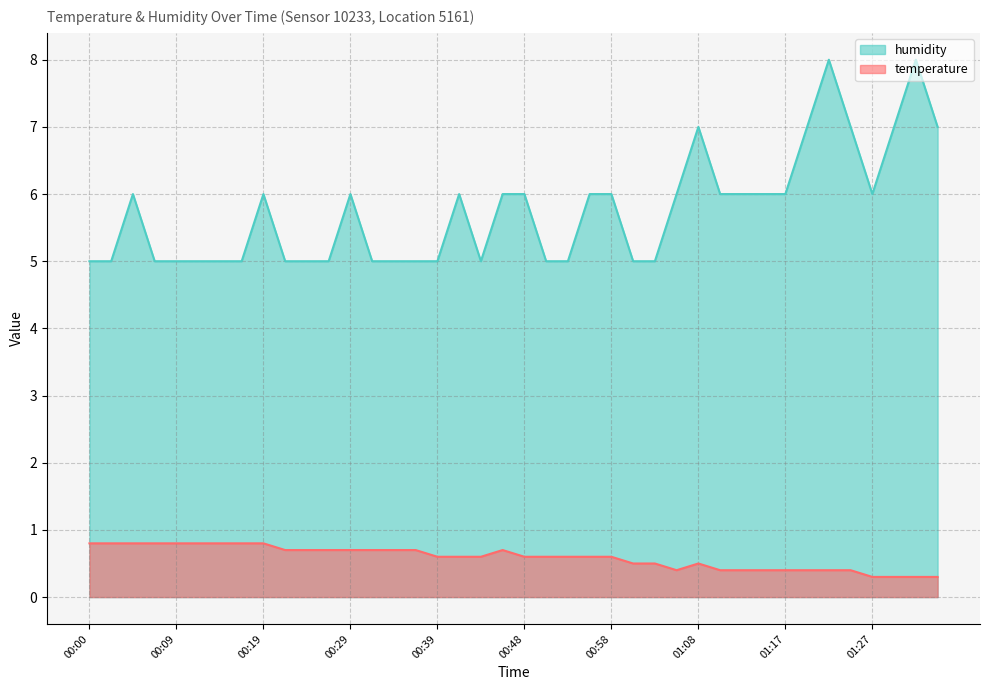

True or false: temperature and humidity cross at least once.

False